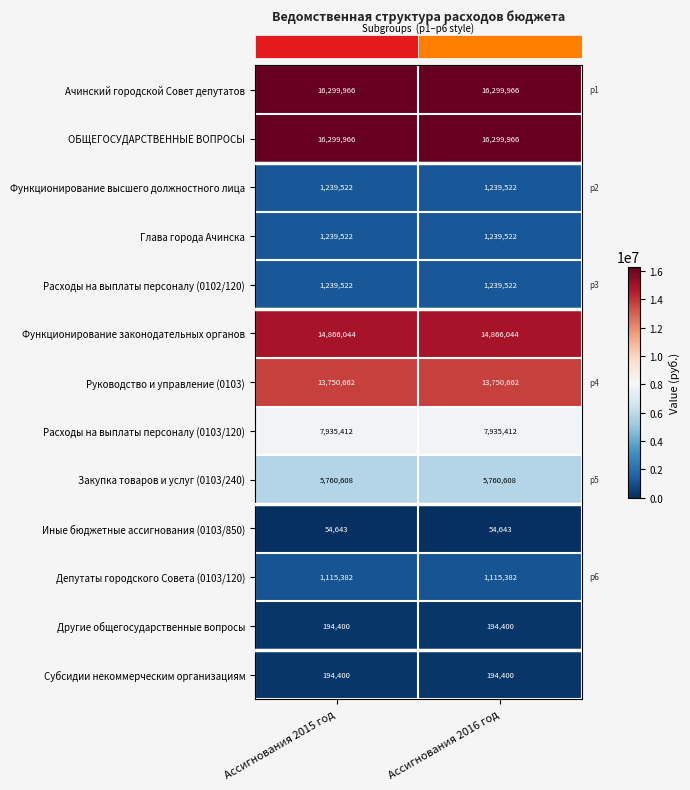

Is it true that Расходы на выплаты персоналу (0103/120) equals 2470461 at Ассигнования 2016 год?

False